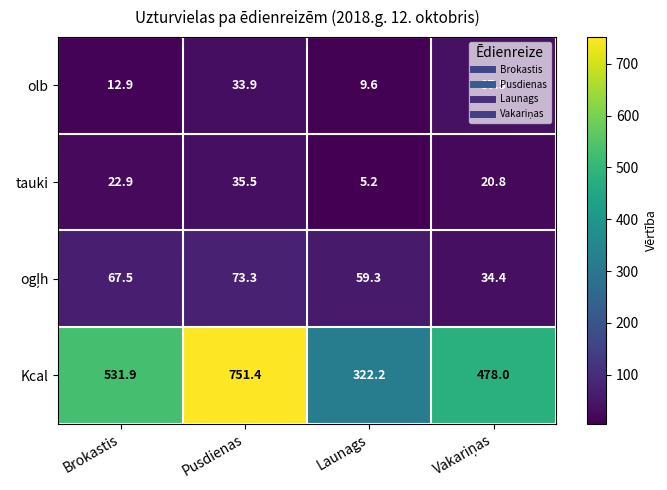

At which label does Kcal reach its minimum?

Launags